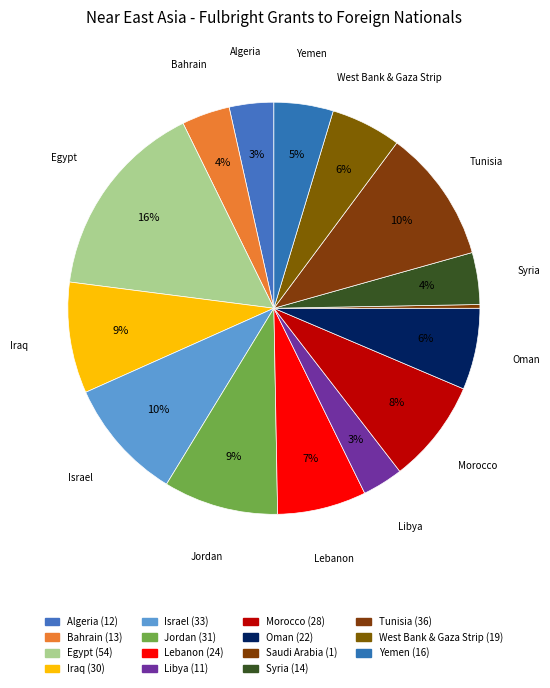

Count the number of slices in the pie.

15